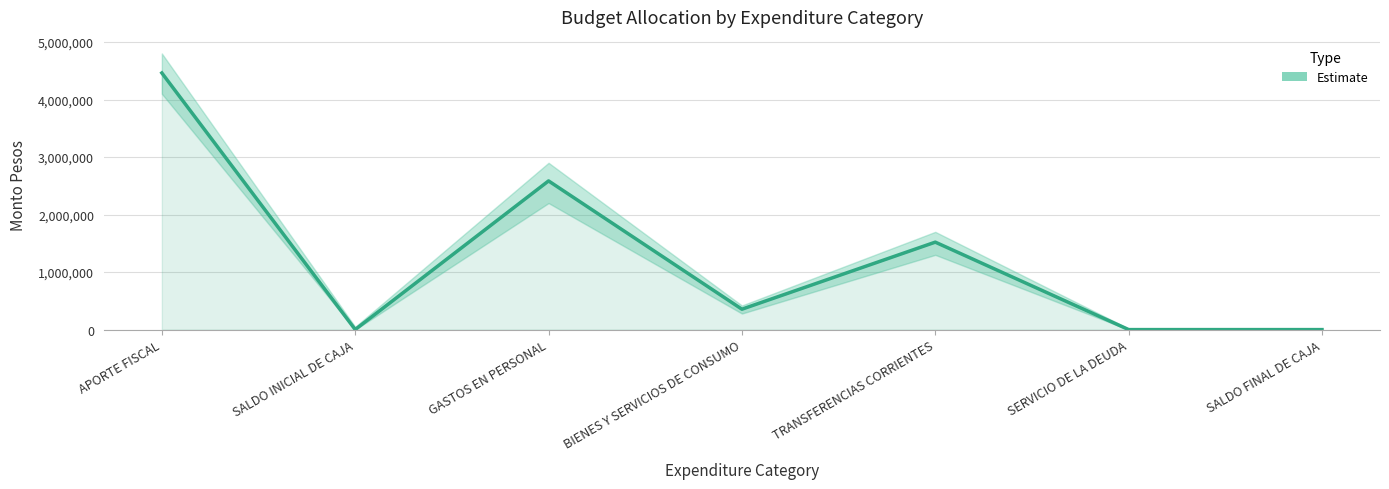

Reading left to right, what are all the values shown in this chart?

4461642	2000	2585067	355600	1520975	1000	1000